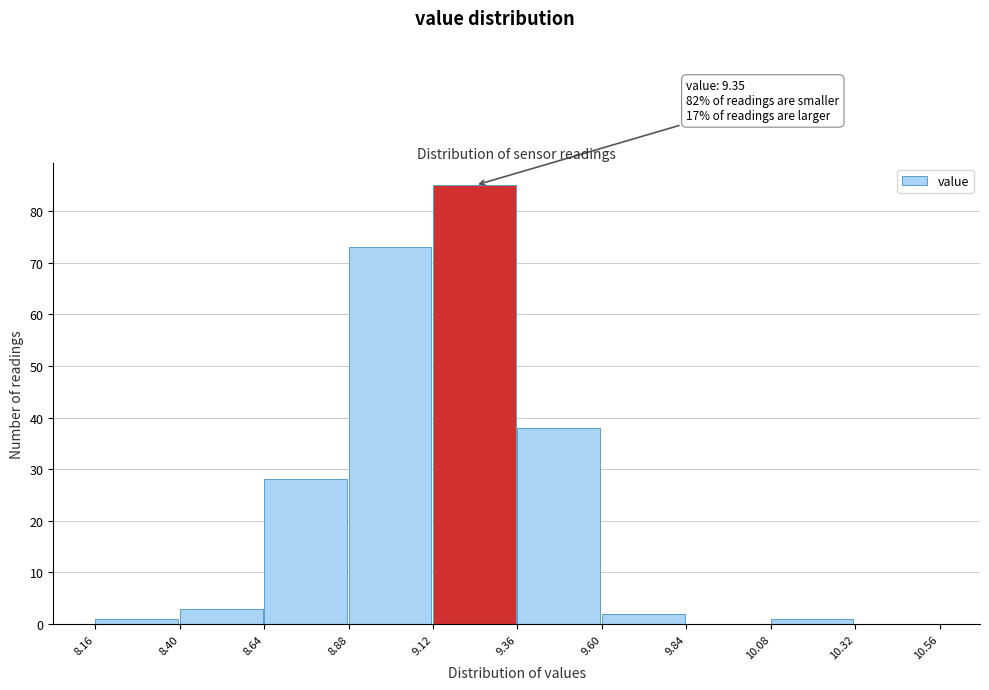

Over which range of the x-axis is the bar tallest?

9.12 to 9.36